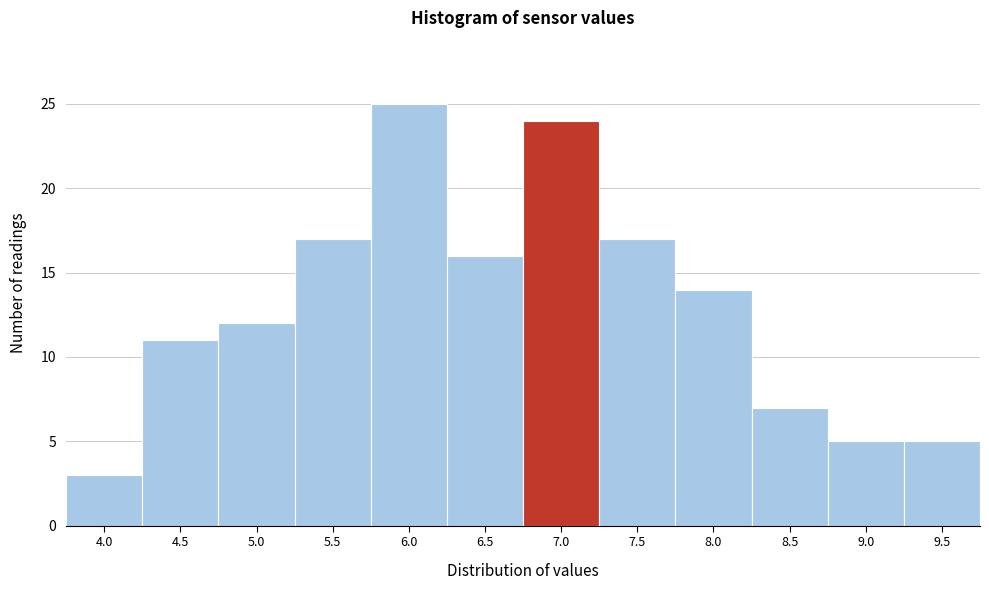

Reading left to right, extract all data points from this chart.

3	11	12	17	25	16	24	17	14	7	5	5